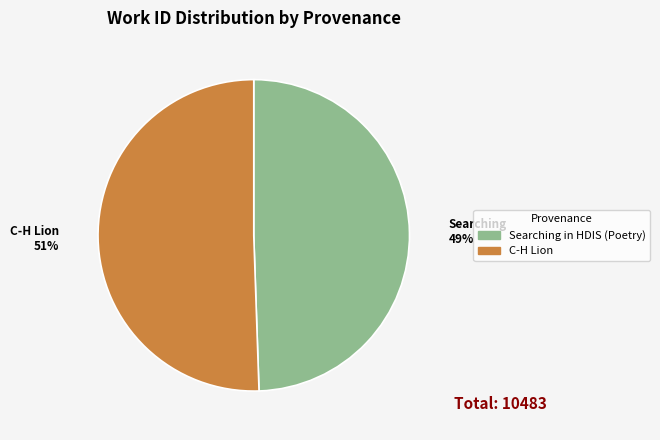

To the nearest percent, what percentage of the pie is Searching in HDIS (Poetry)?

49%